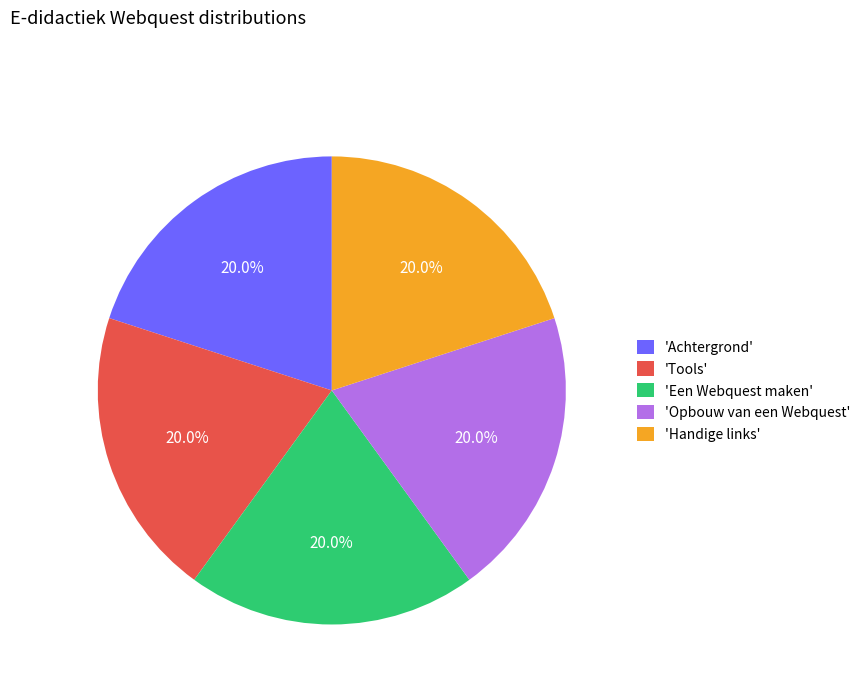

Does any single category account for the majority?

No